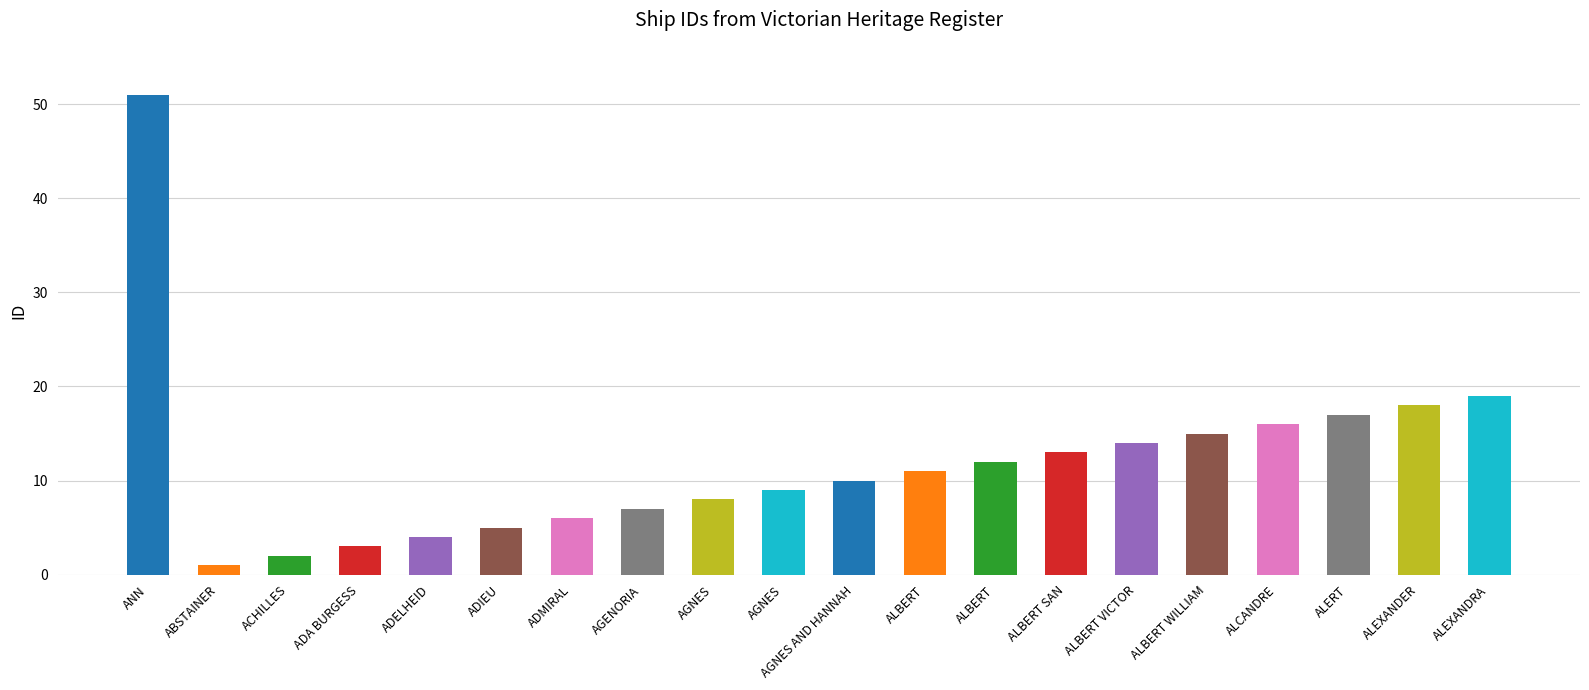

What is the sum of all values?

241